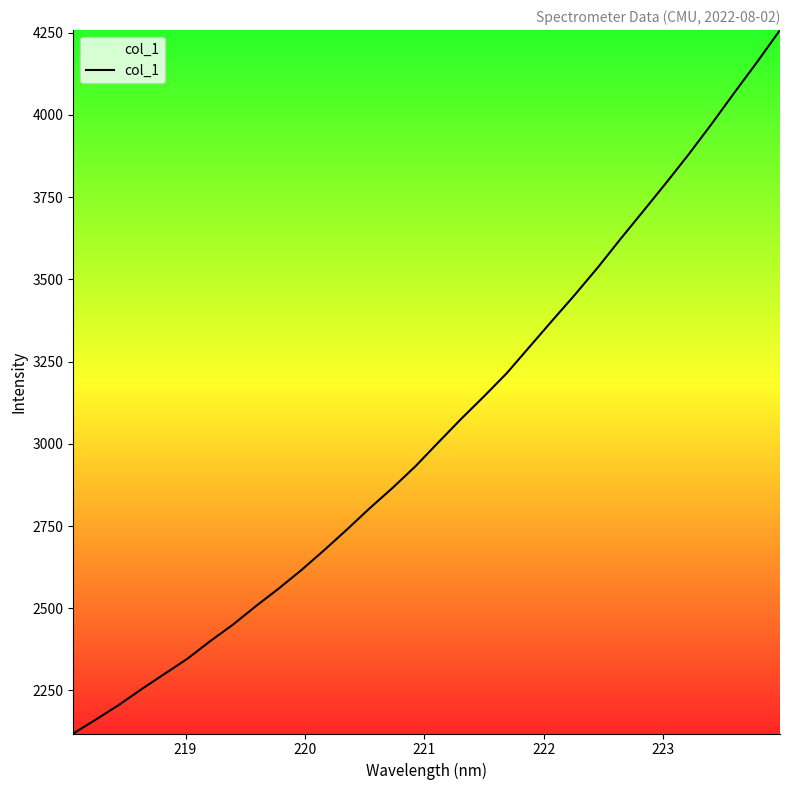

What is the smallest value displayed?

2119.1